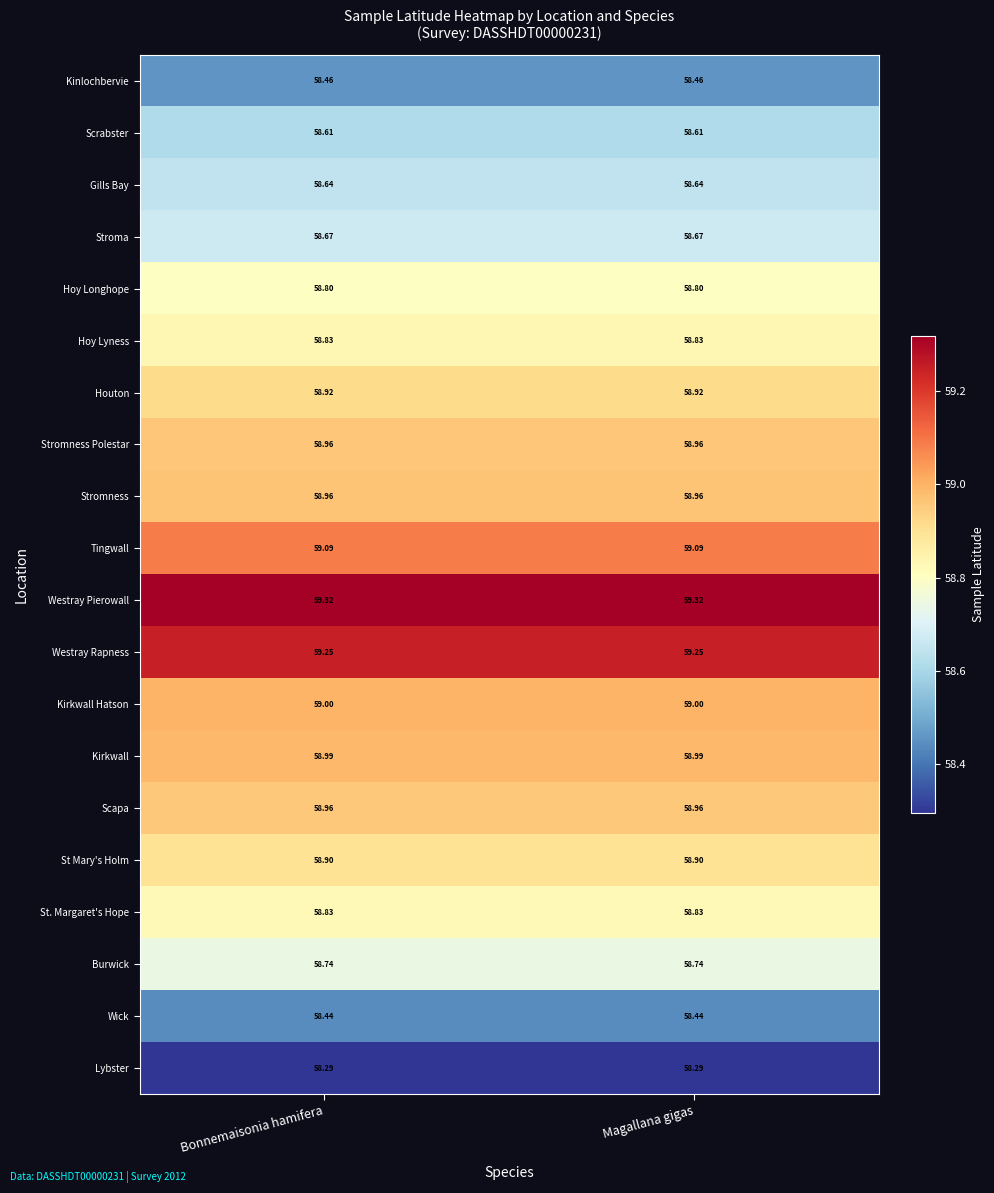

Which series has the largest total across all categories?

Westray Pierowall